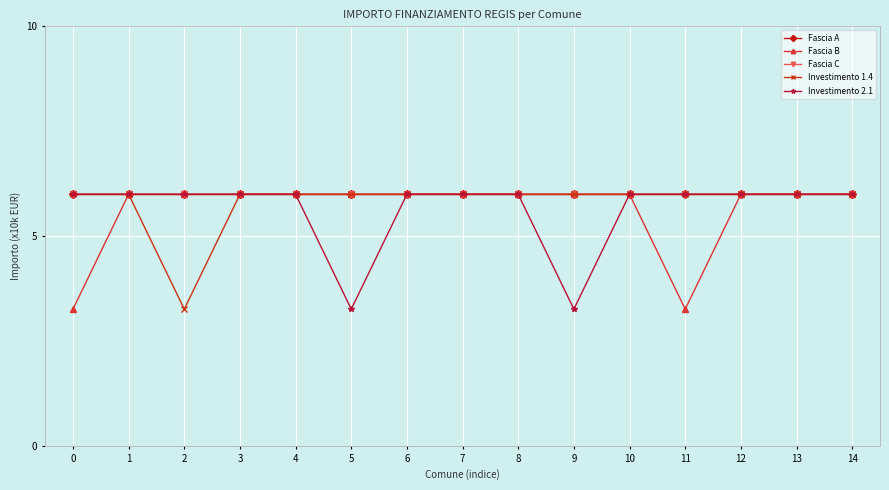

Is this an area chart (filled region under the line)?

No